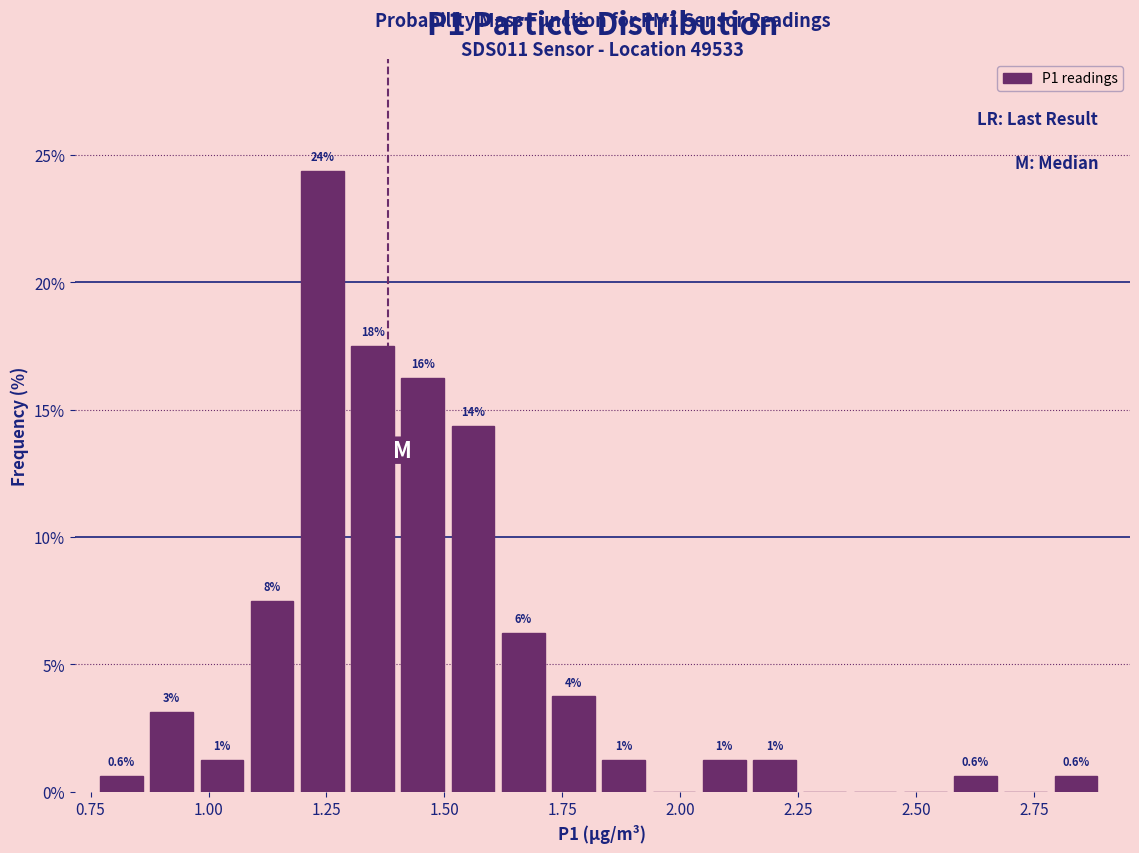

Around what value on the x-axis is the tallest bar? Give the approximate position of its centre, as read against the axis.

1.25